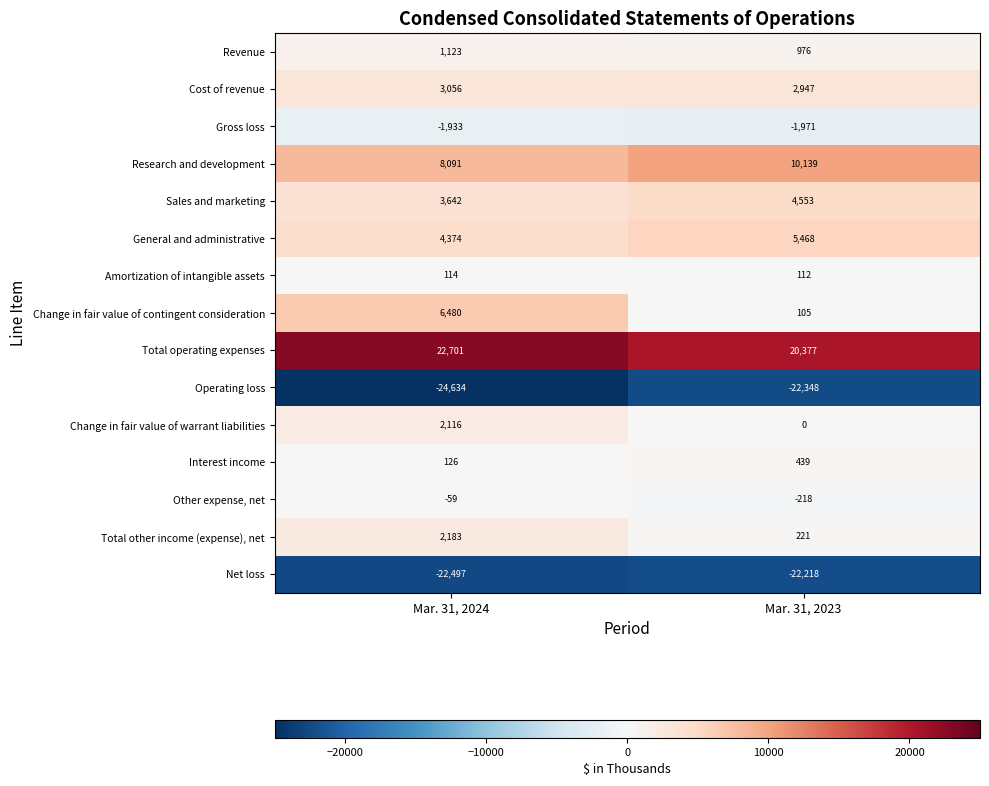

Where is Operating loss nearest to the value -23491?

Mar. 31, 2024